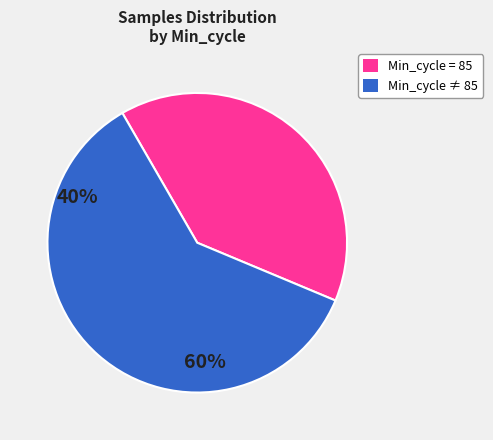

Is it true that Min_cycle ≠ 85 is 75% of the pie?

False